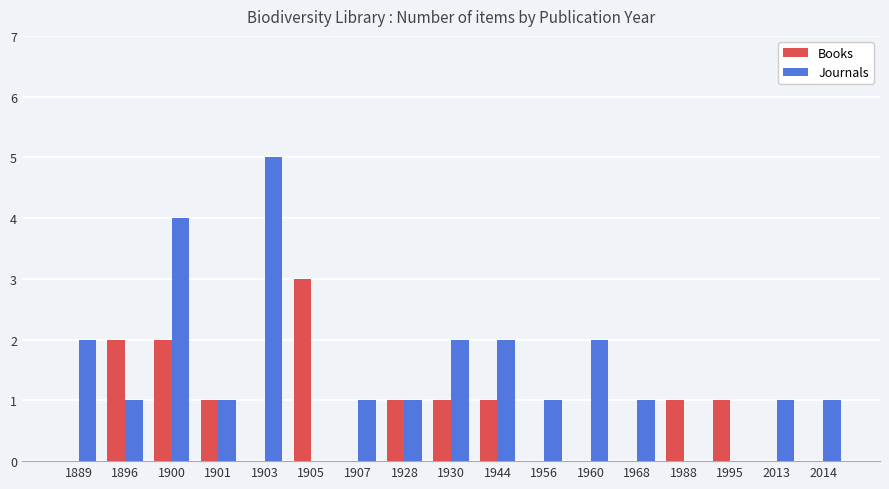

What is the sum of all Journals values?

25